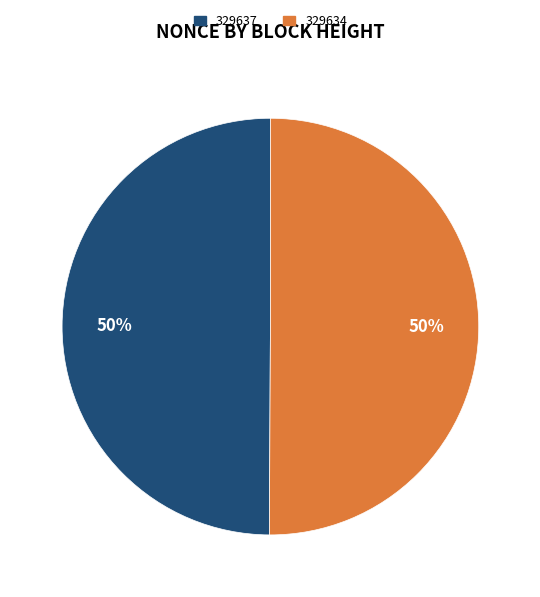

The 329637 slice represents 62% of the pie. True or false?

False